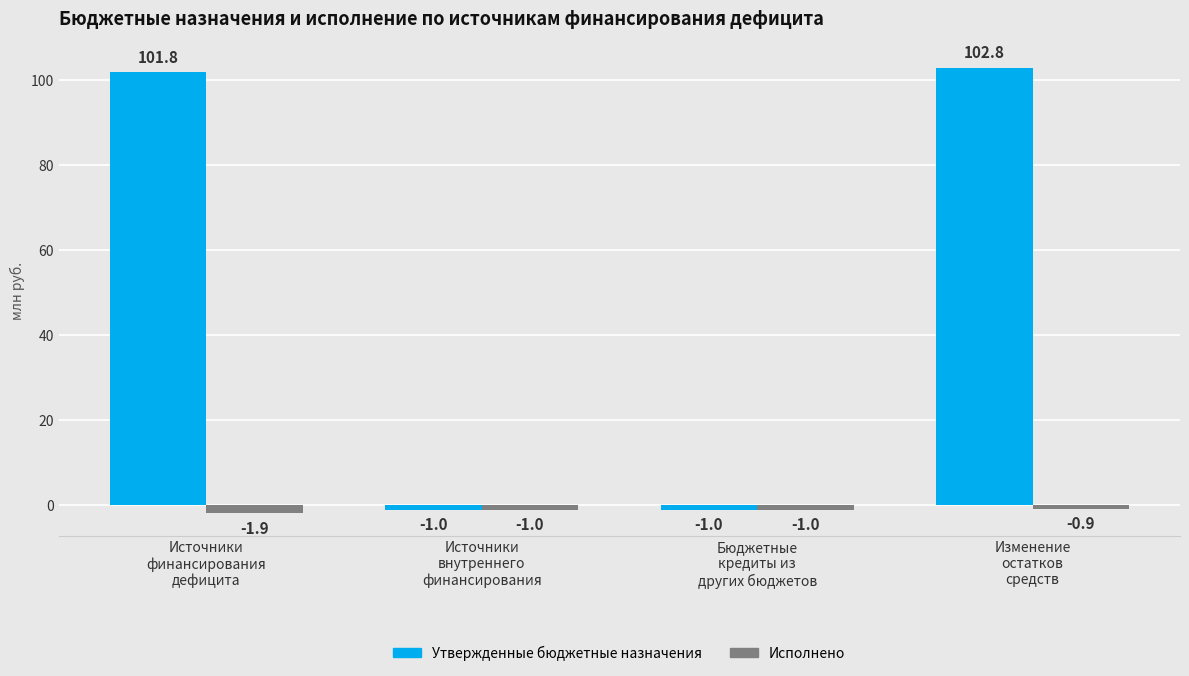

What is the sum of all Исполнено values?

-4.8